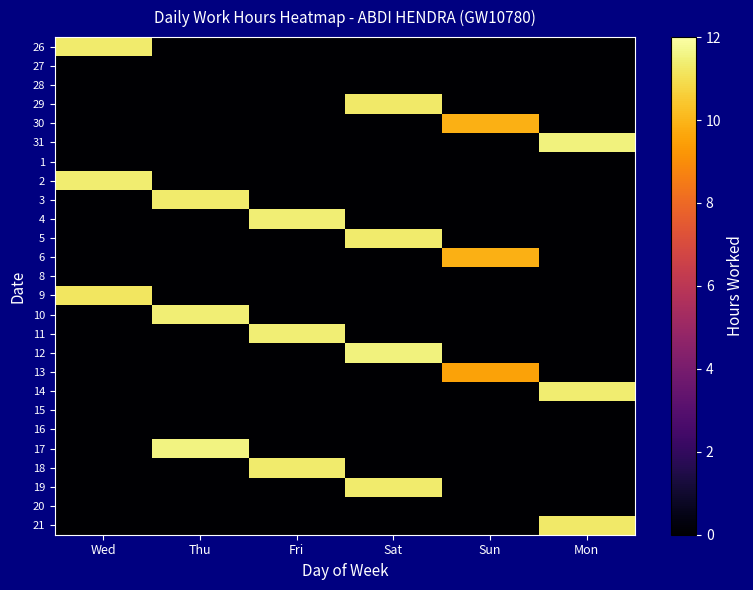

At which category does the chart reach its peak across all series?

Thu